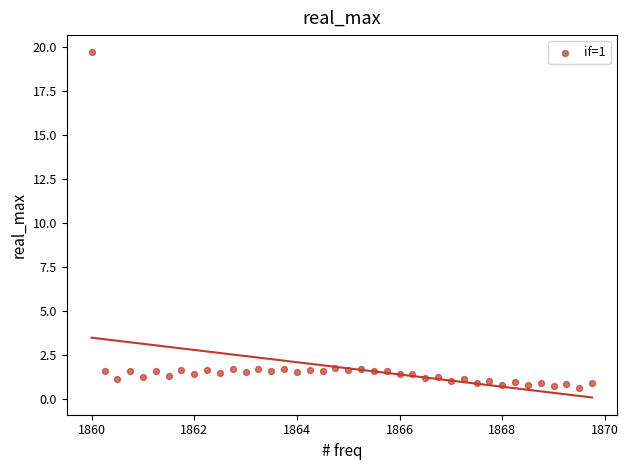

What is the range of Y values (max minus min)?

19.1